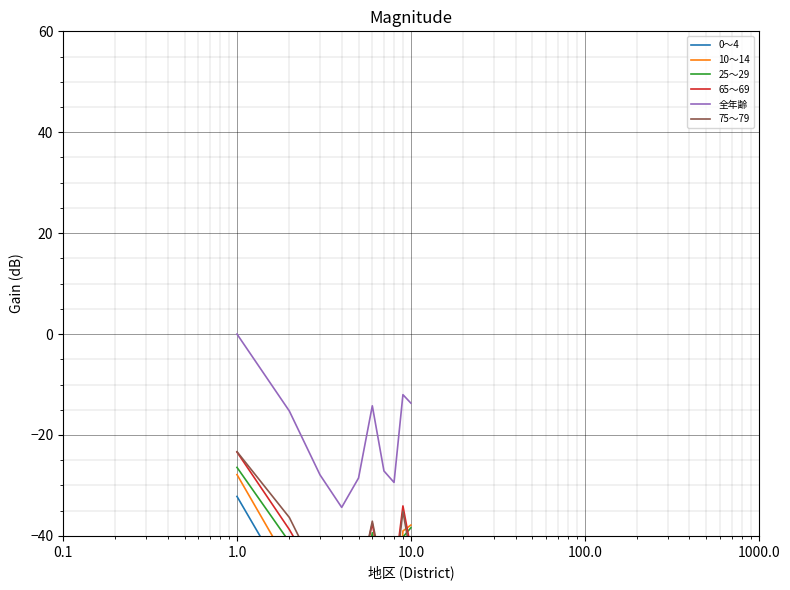

True or false: 0～4 and 全年齢 cross at least once.

False